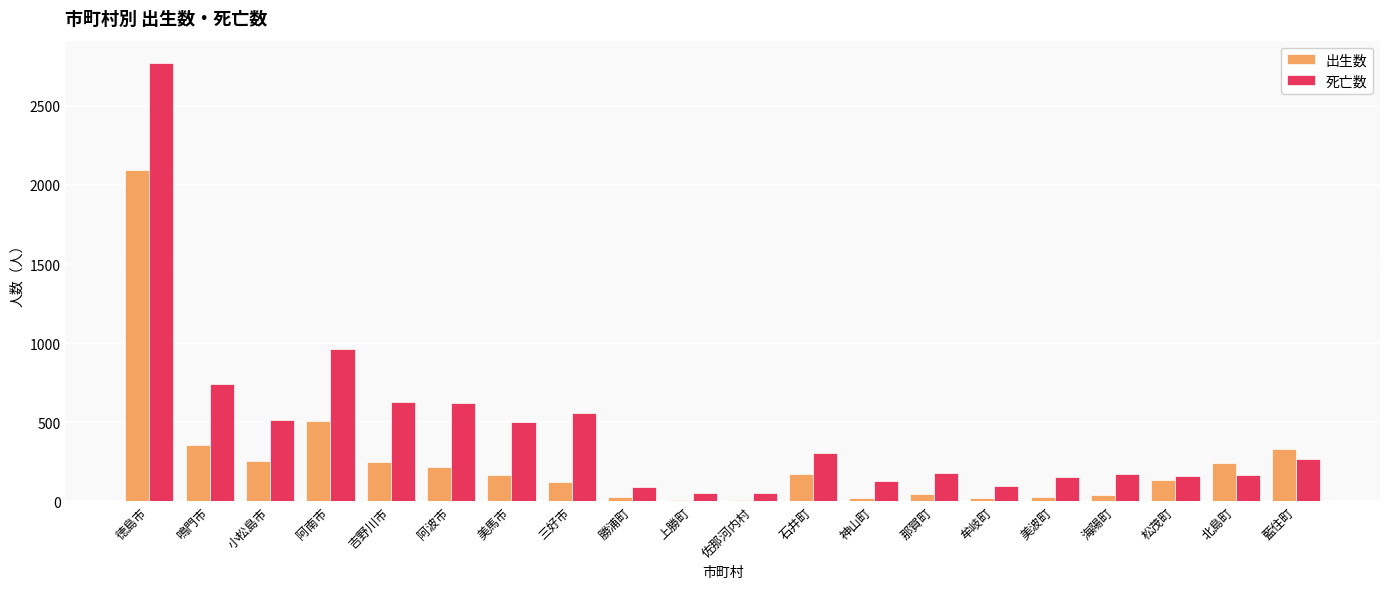

What are all the series names shown in the legend?

出生数, 死亡数